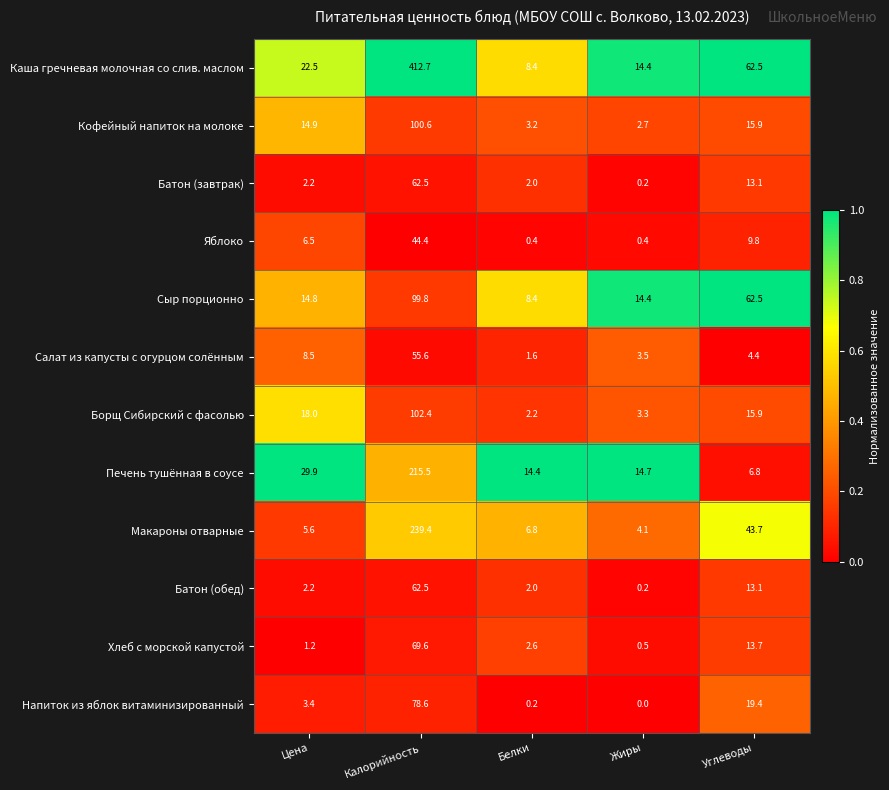

Where is Кофейный напиток на молоке nearest to the value 51?

Углеводы